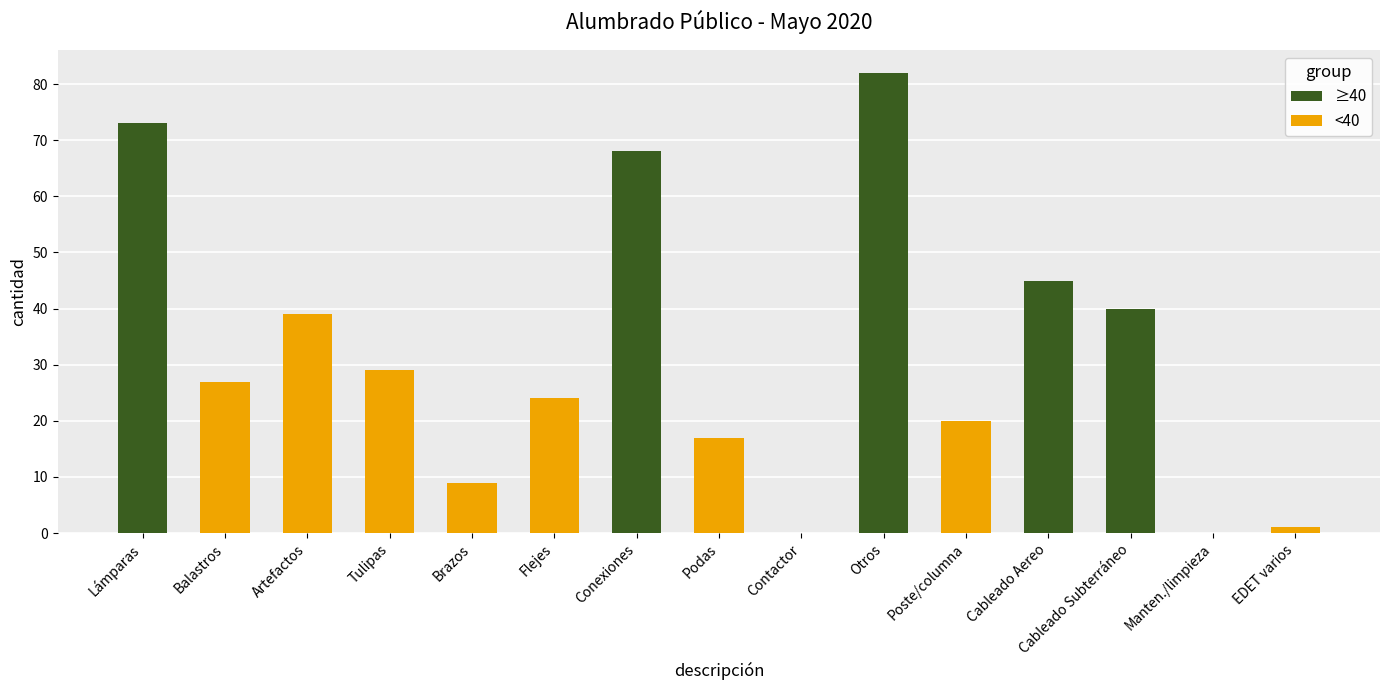

How many values are above zero?

13